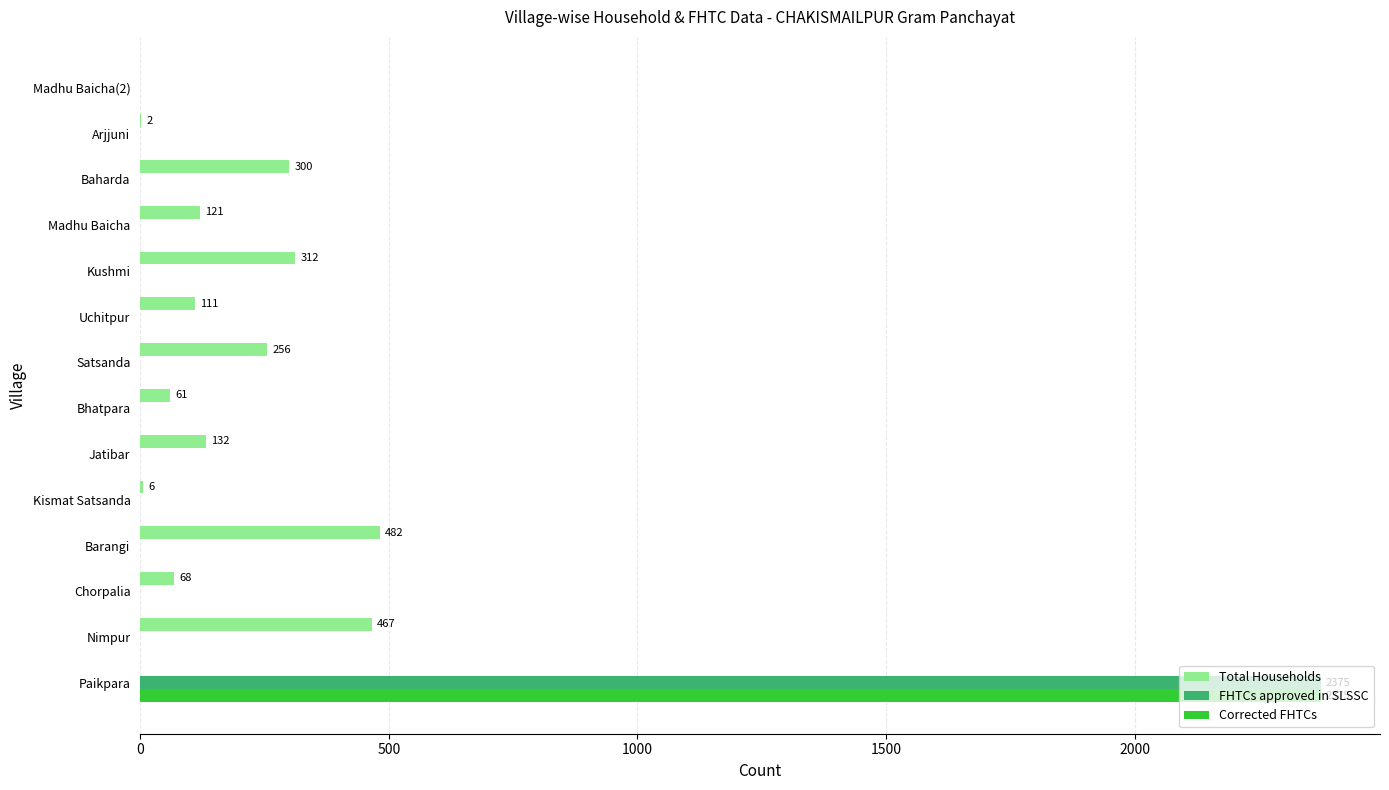

Is it true that FHTCs approved in SLSSC equals 0 at Kushmi?

True